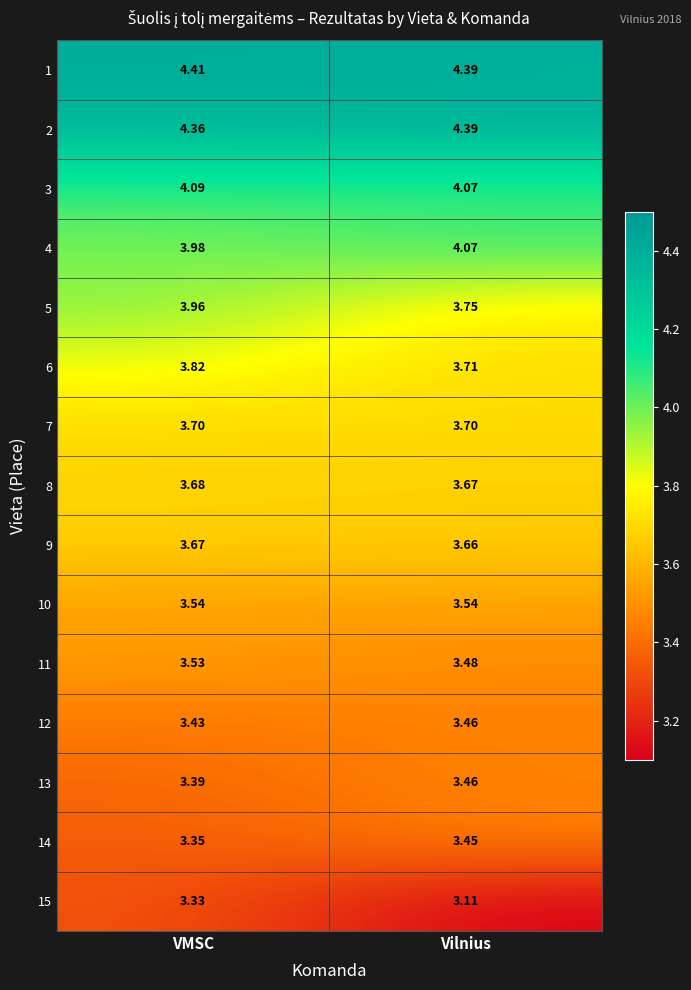

At which label is 3 closest to 4?

Vilnius